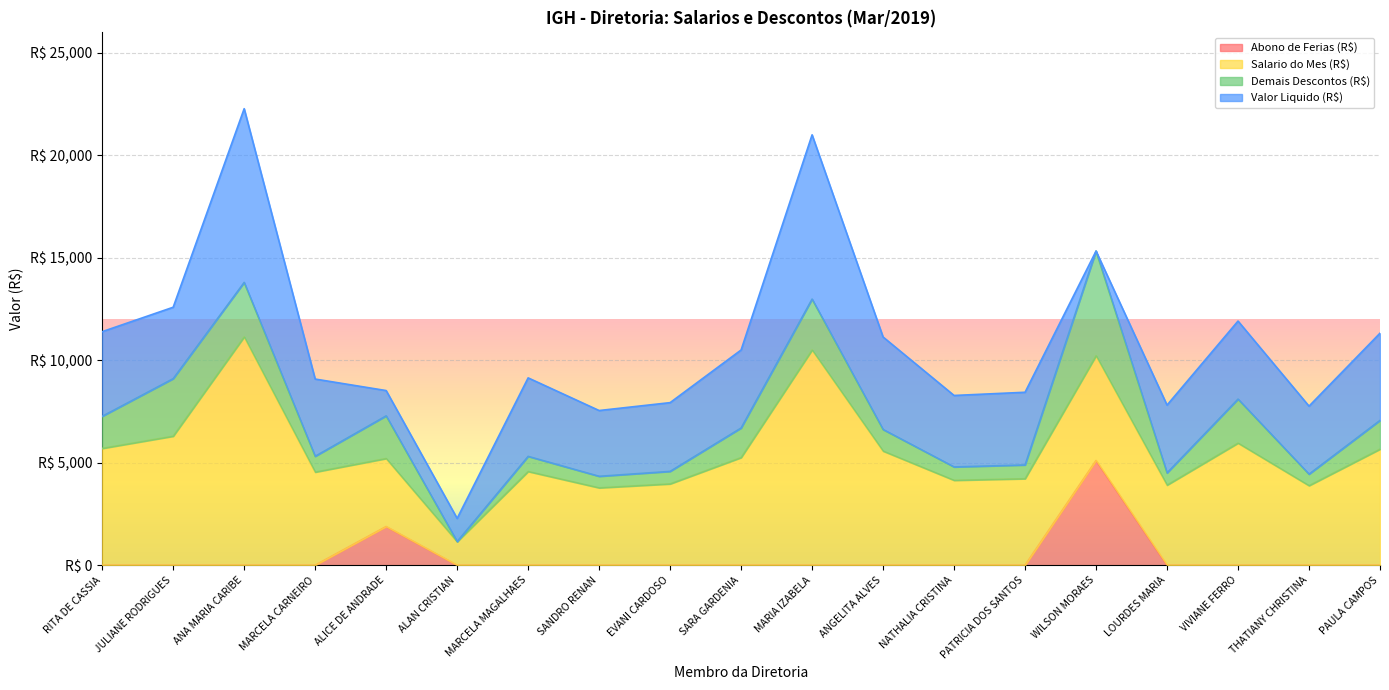

Does the chart display data point markers on the line(s)?

No